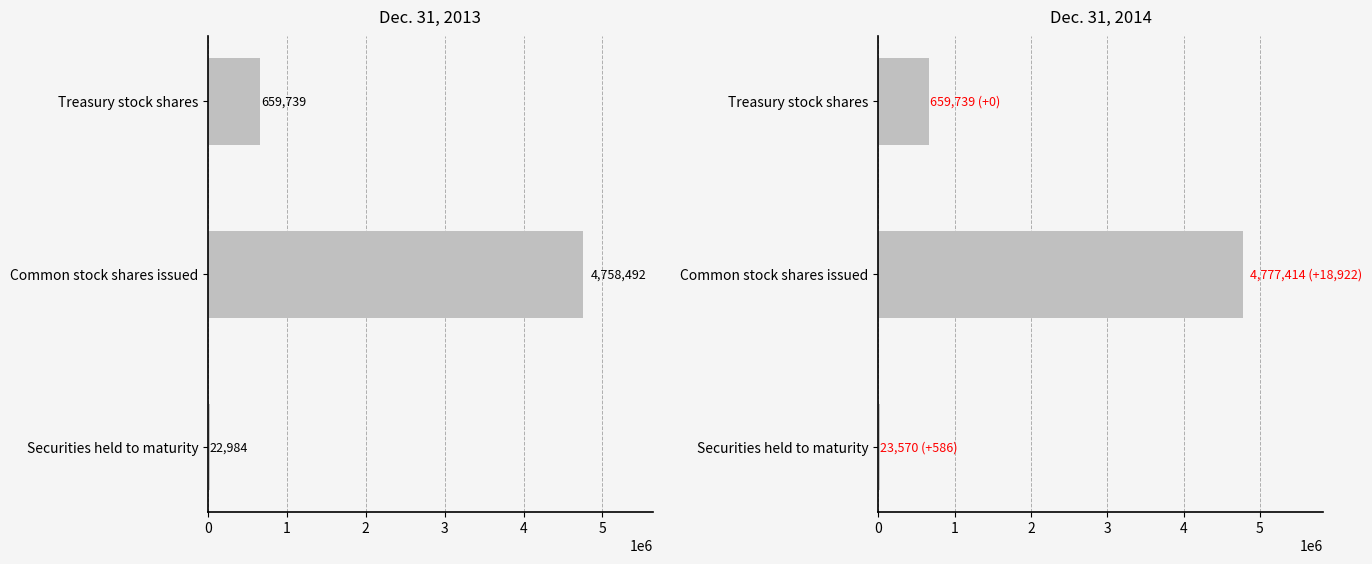

Are the bars grouped side by side (vs. stacked)?

Yes